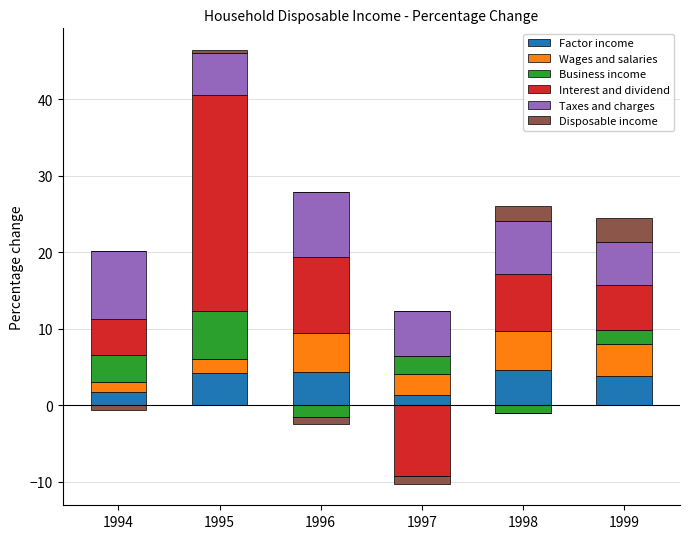

What is the value of the Taxes and charges bar at the 3rd from the left?

8.5